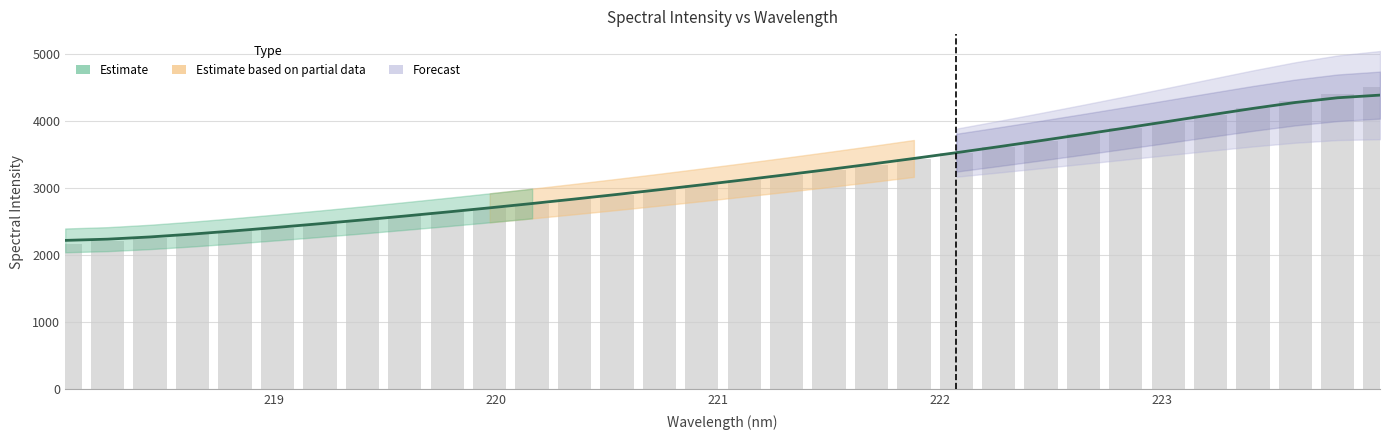

How many data points are less than 3120?

16